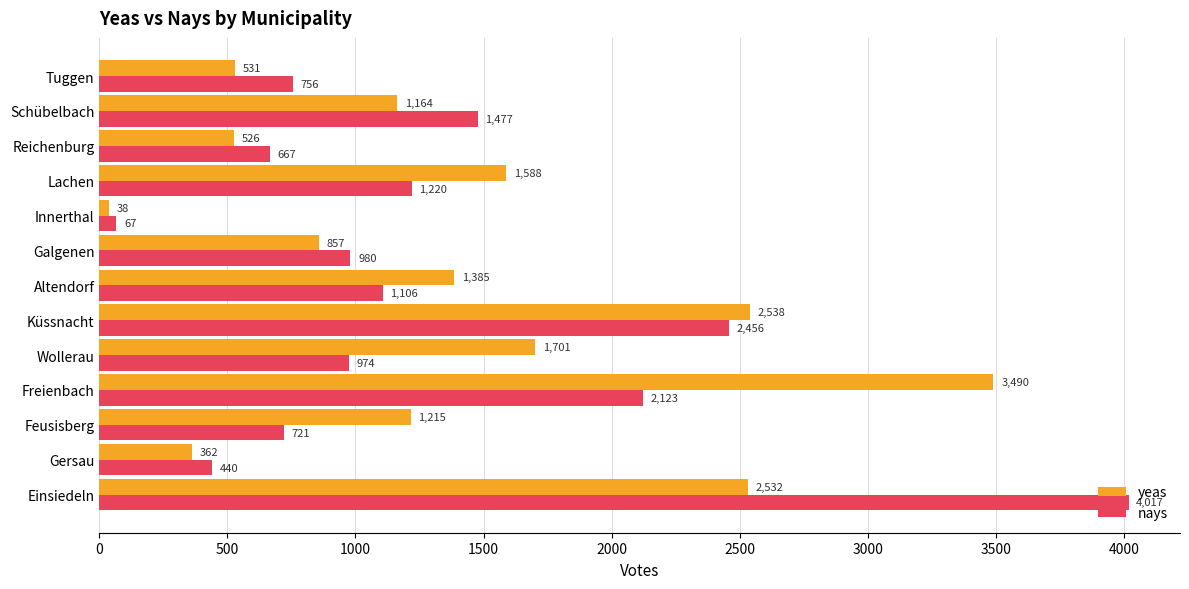

Rank the series by their average value, from highest to lowest.

yeas, nays